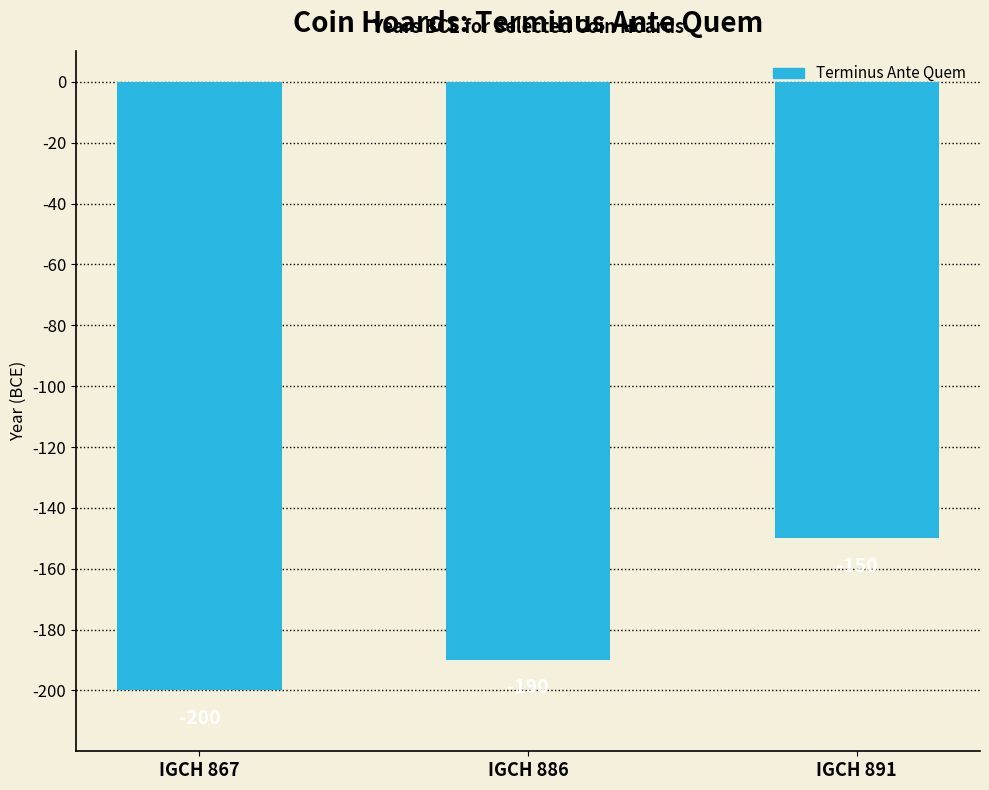

Rank the categories by value from highest to lowest.

IGCH 891, IGCH 886, IGCH 867